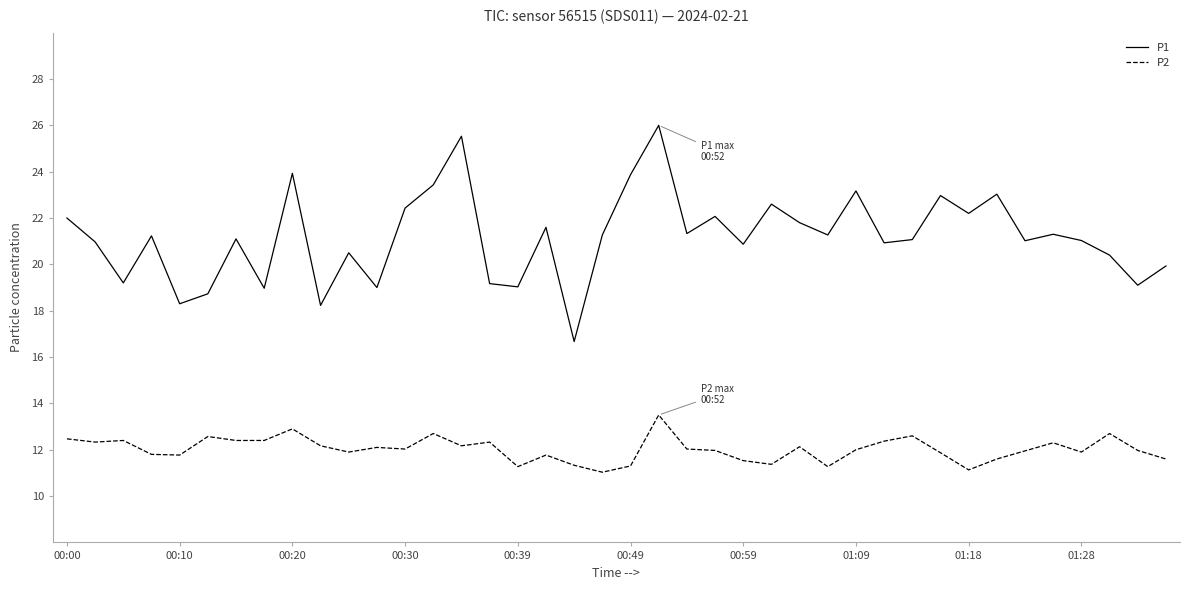

What is the difference between the maximum and minimum values in the P1 series?

9.3